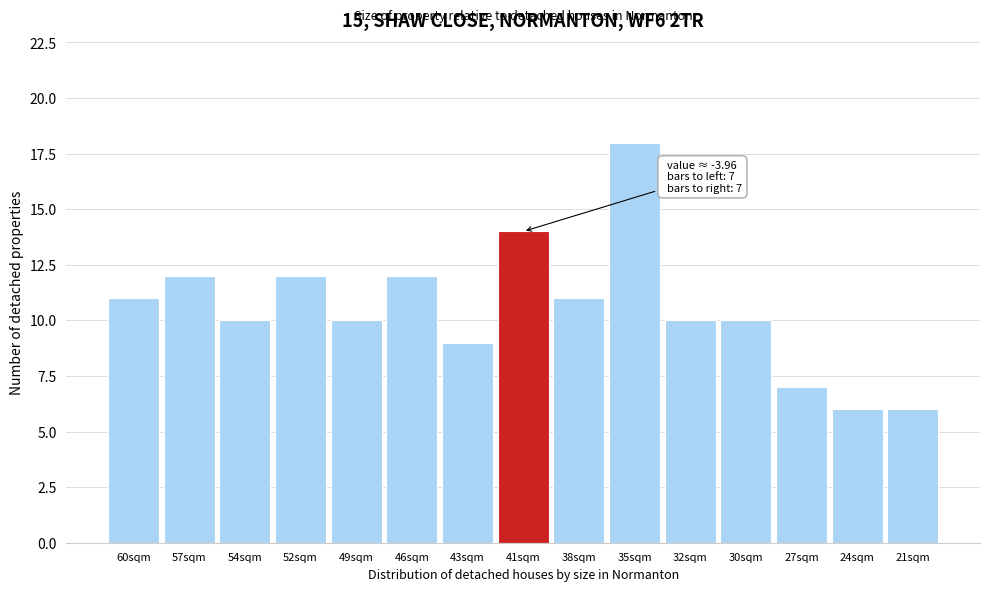

Reading left to right, list all the values displayed in this chart.

11	12	10	12	10	12	9	14	11	18	10	10	7	6	6